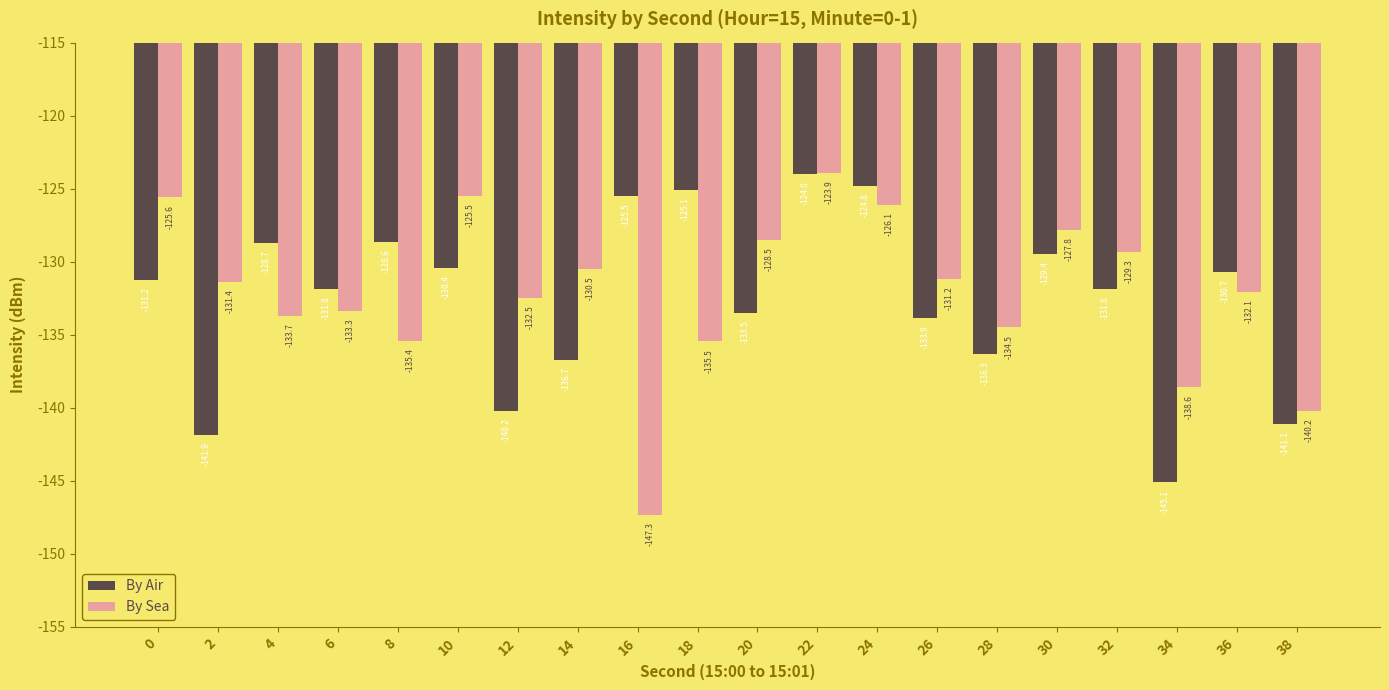

What is the value of the By Sea bar at the 17th from the left?

-129.3